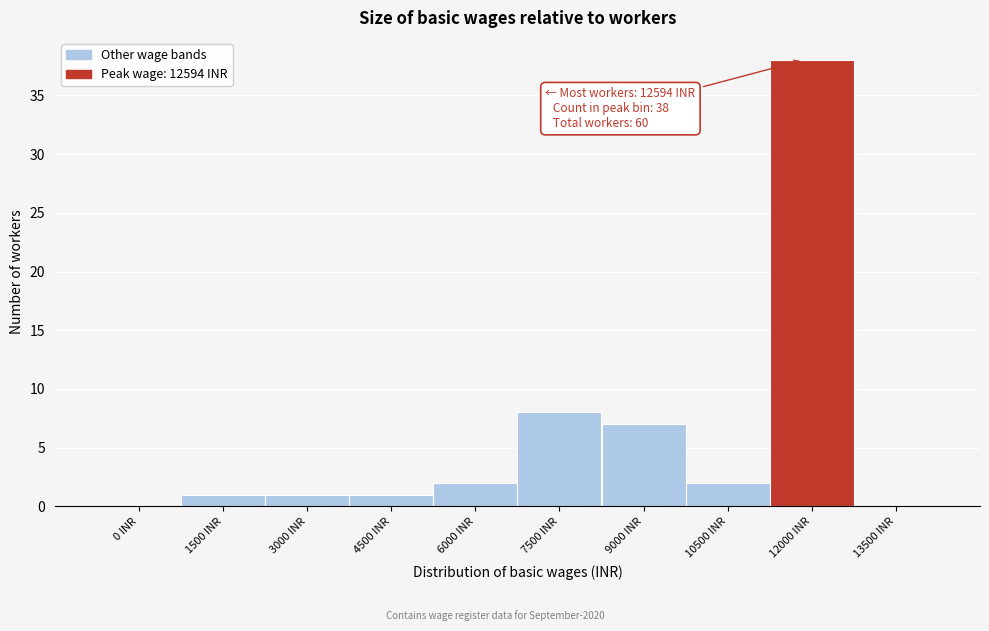

Reading left to right, list all the values displayed in this chart.

0 INR=0	1500 INR=1	3000 INR=1	4500 INR=1	6000 INR=2	7500 INR=8	9000 INR=7	10500 INR=2	12000 INR=38	13500 INR=0